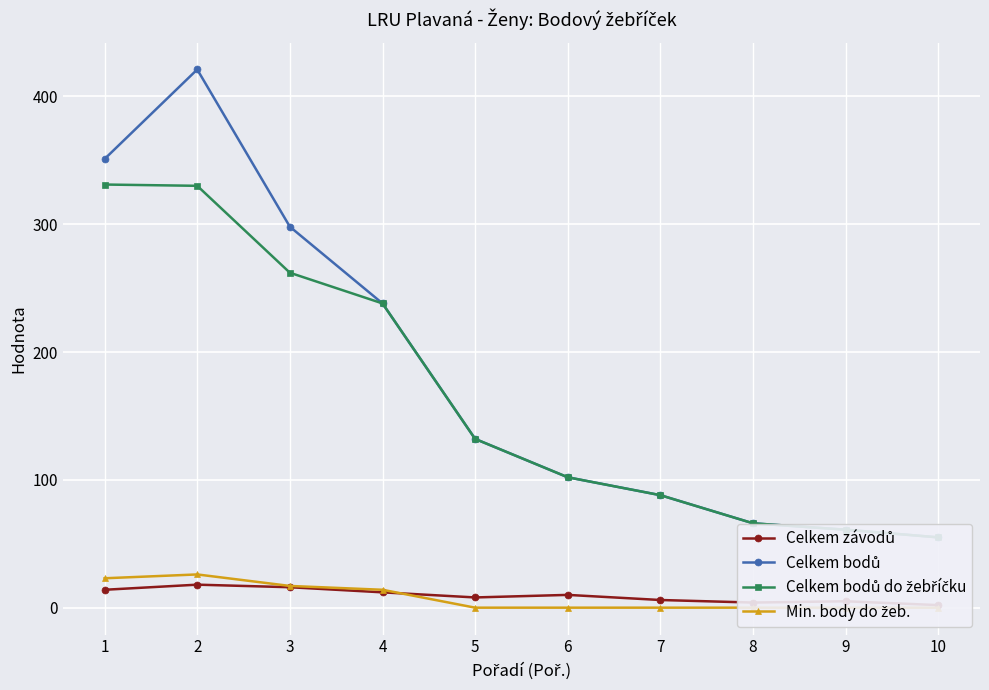

At which category is the sum across all series the highest?

2